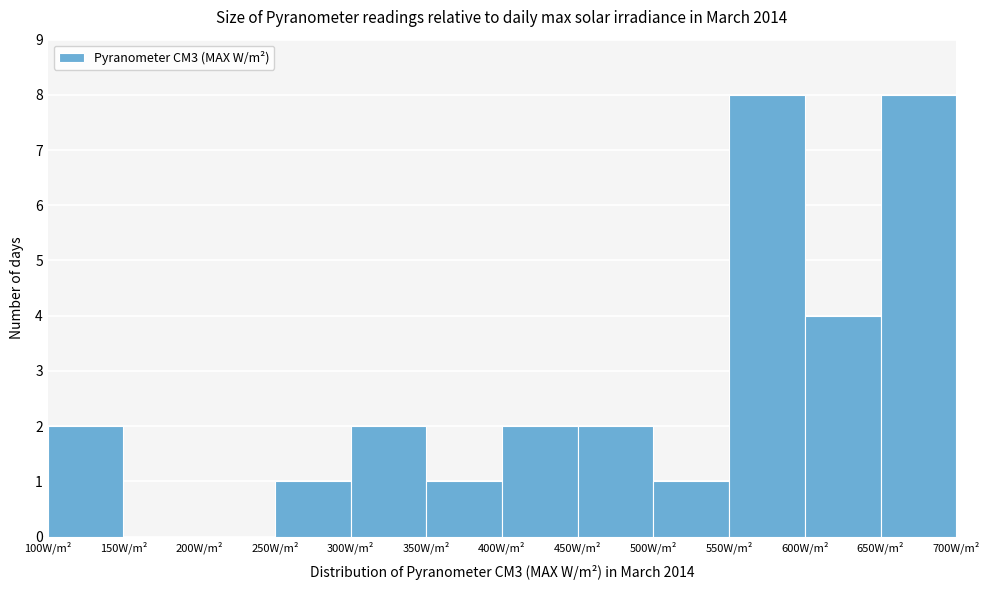

Reading left to right, list every bar in this chart as the range it spans on the x-axis followed by its height. The values are not printed on the chart, so give them approximately, as read against the axis.

100 to 150: 2
150 to 200: 0
200 to 250: 0
250 to 300: 1
300 to 350: 2
350 to 400: 1
400 to 450: 2
450 to 500: 2
500 to 550: 1
550 to 600: 8
600 to 650: 4
650 to 700: 8